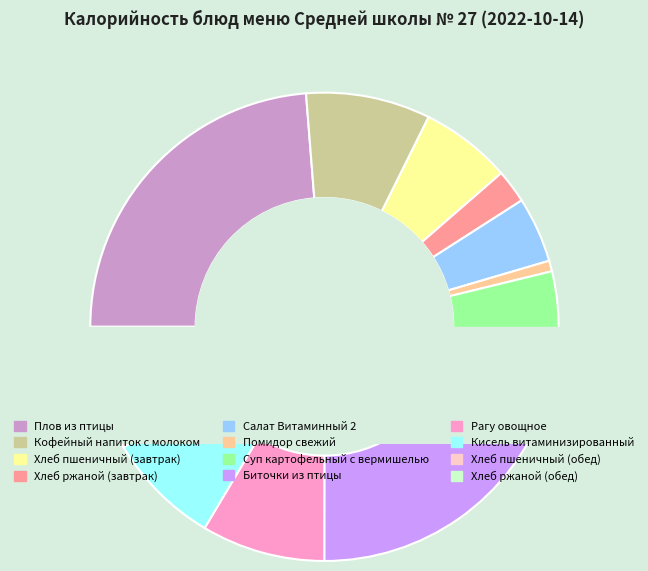

The Рагу овощное slice represents 9% of the pie. True or false?

True